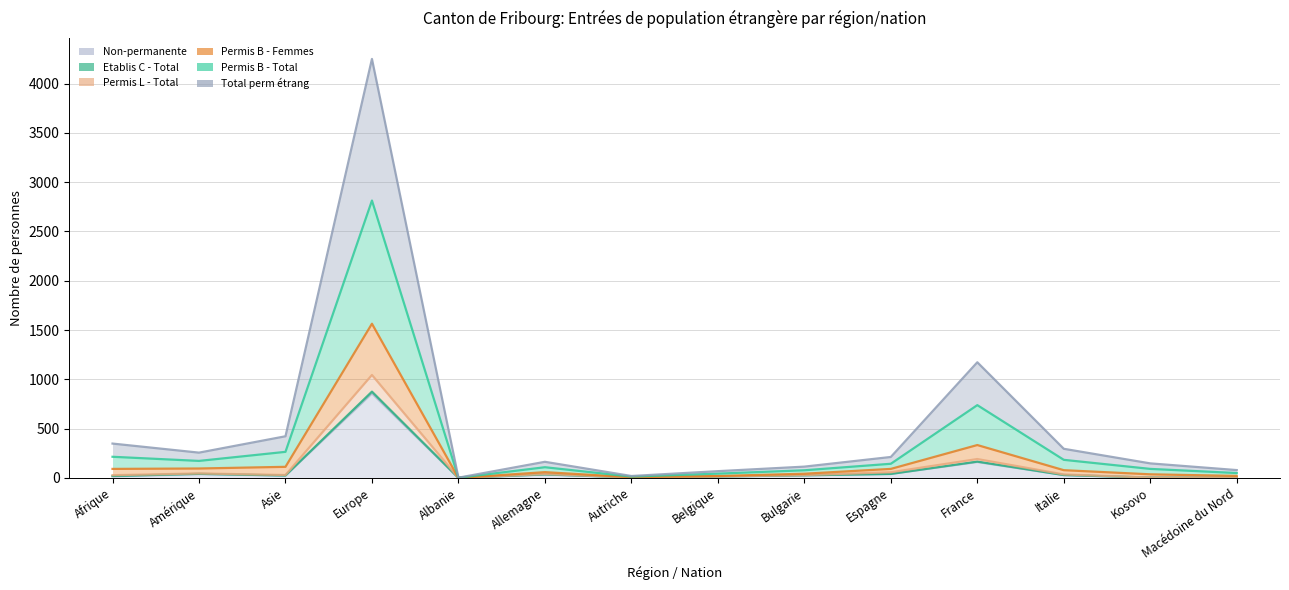

How many values in Non-permanente are above zero?

13